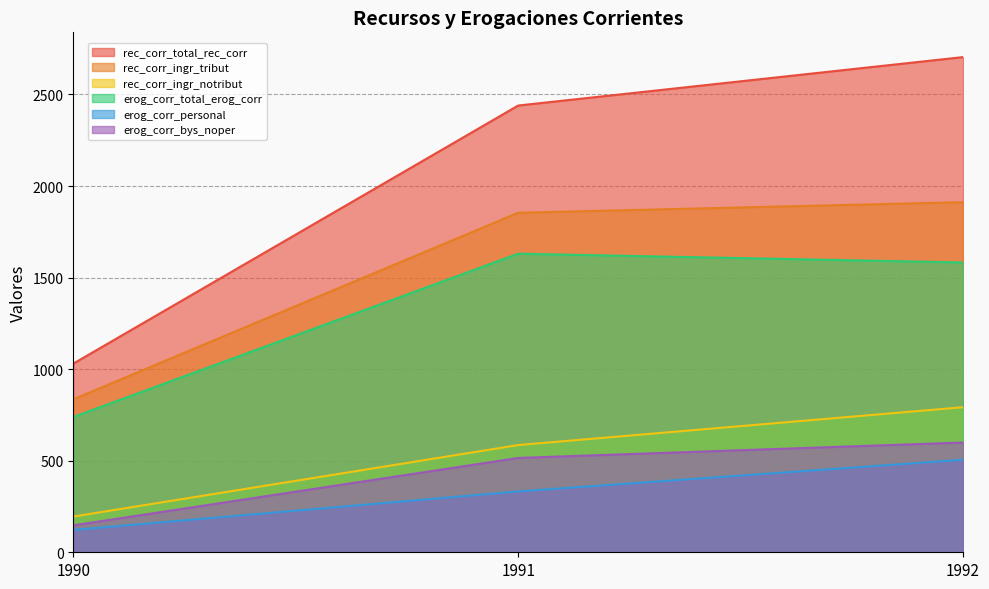

What is the value of the erog_corr_bys_noper point at the 3rd from the left?

599.5